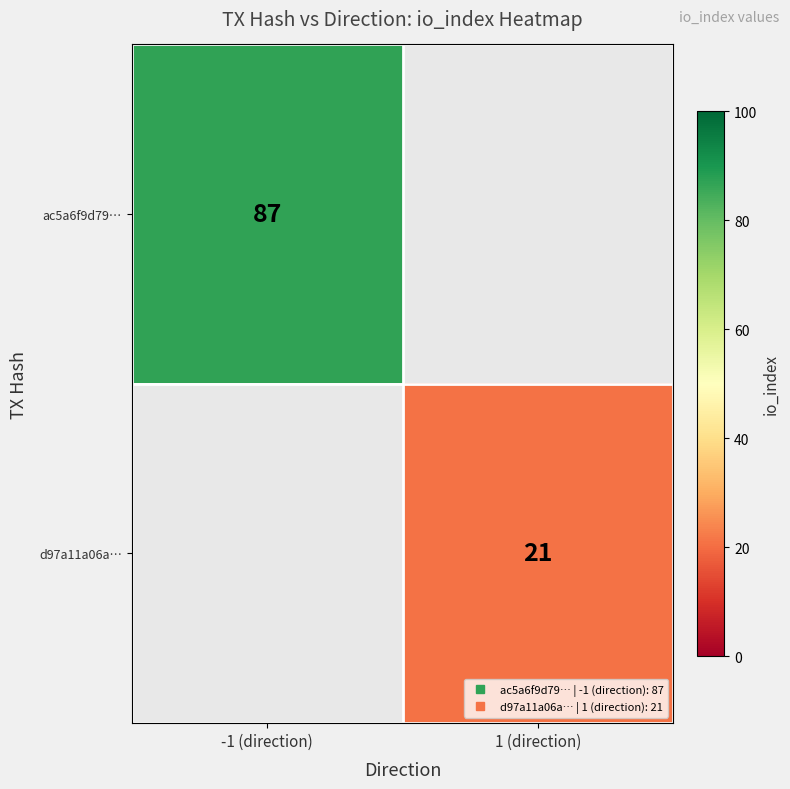

The ac5a6f9d79… series shows 51 at -1 (direction). True or false?

False